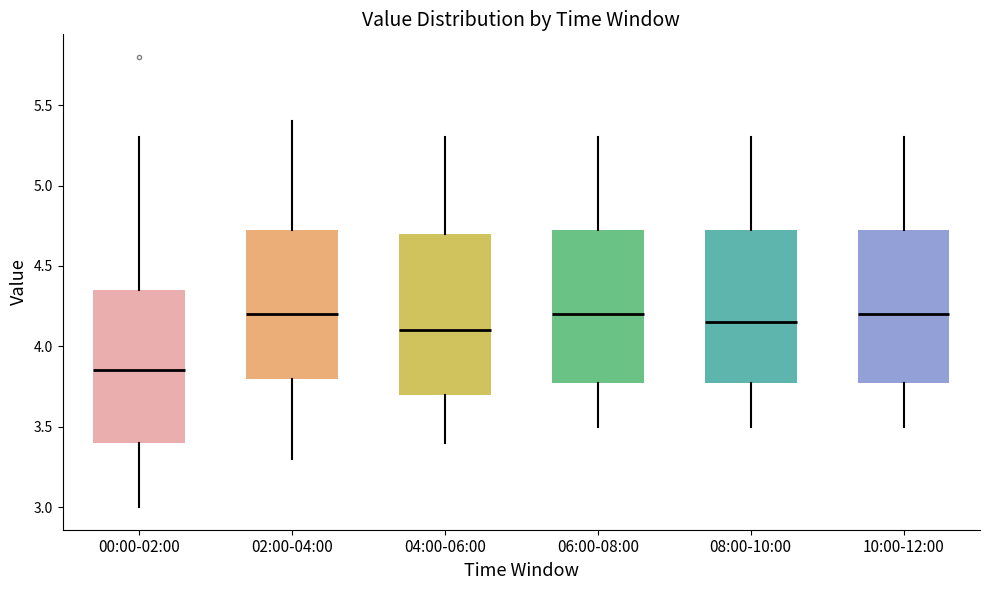

Where is the upper edge of the box for 10:00-12:00 on the y-axis? The values are not printed on the chart, so give them approximately, as read against the axis.

4.75